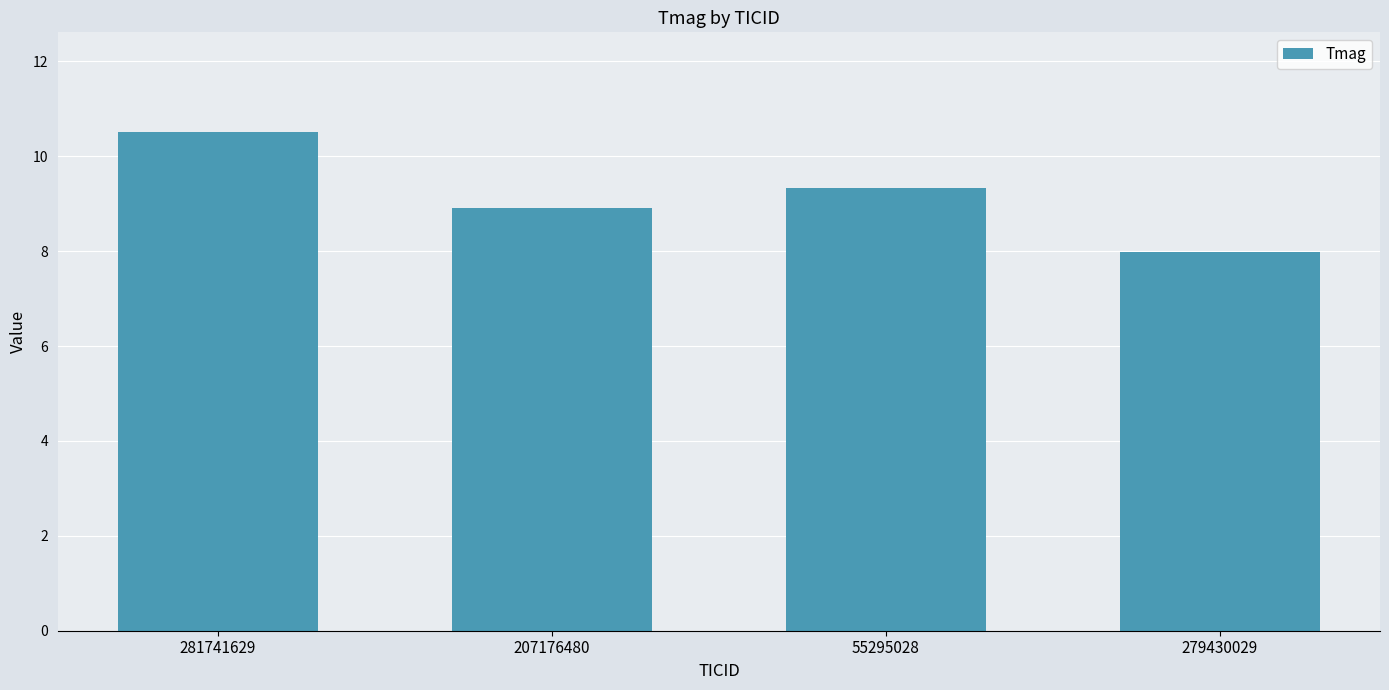

Which label corresponds to the smallest value in the chart?

279430029